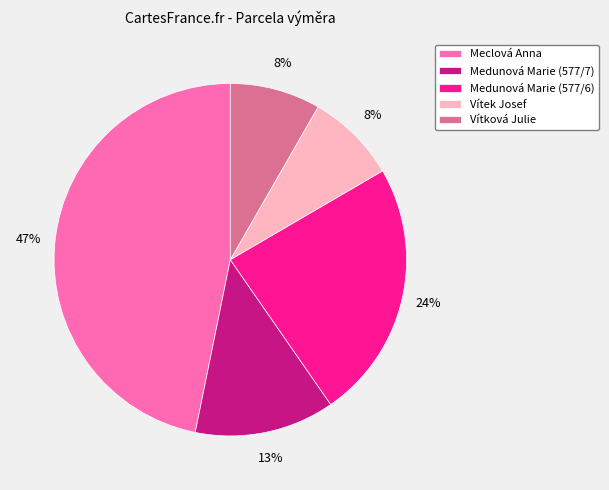

Between Medunová Marie (577/7) and Vítková Julie, which is larger?

Medunová Marie (577/7)